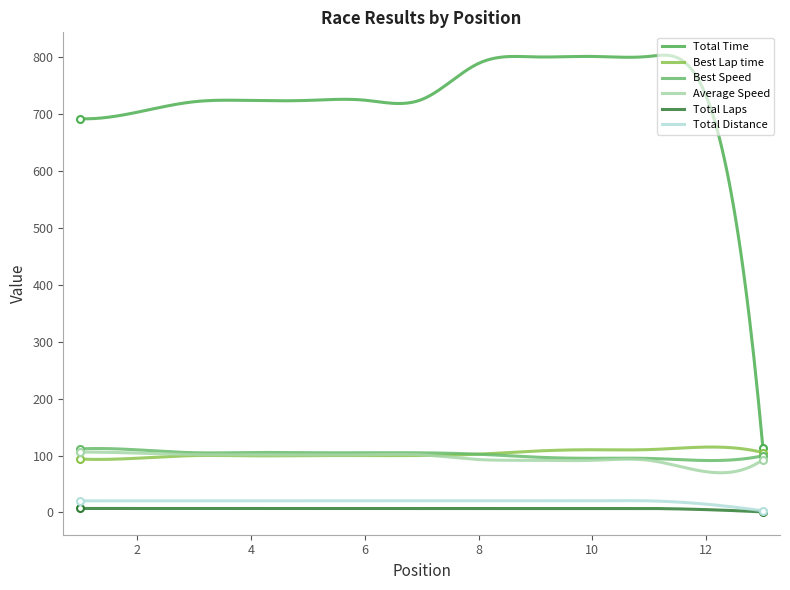

Which series has the largest total across all categories?

Total Time